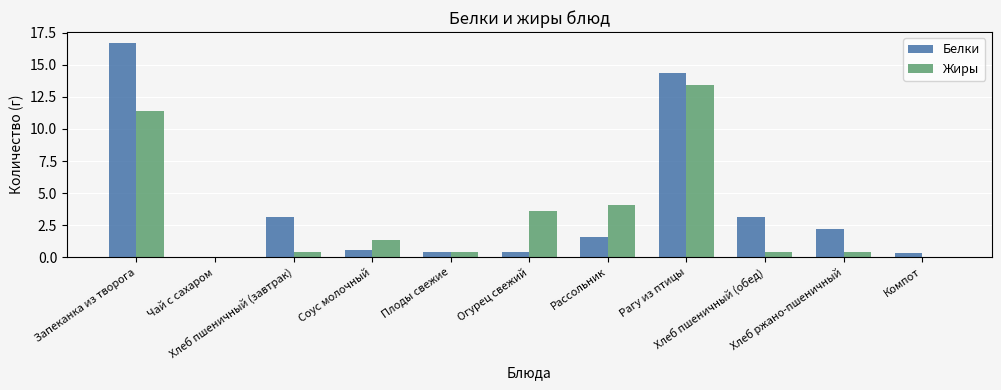

What is the sum of all Белки values?

43.1